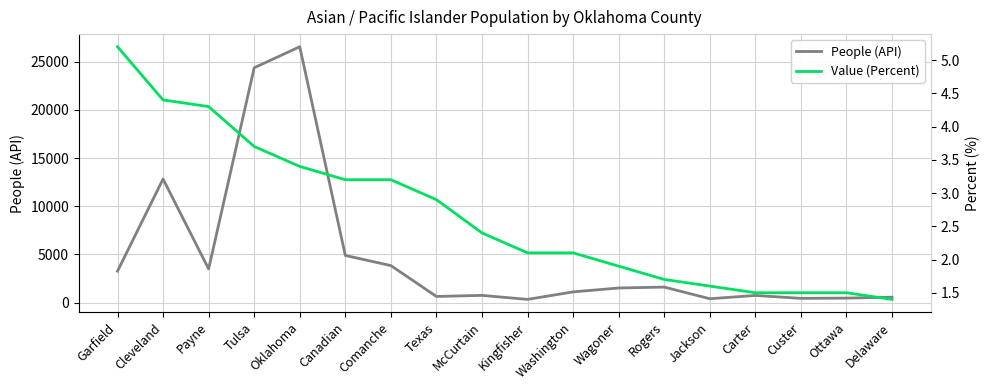

True or false: People (API) has more than 0 interior local peaks.

True